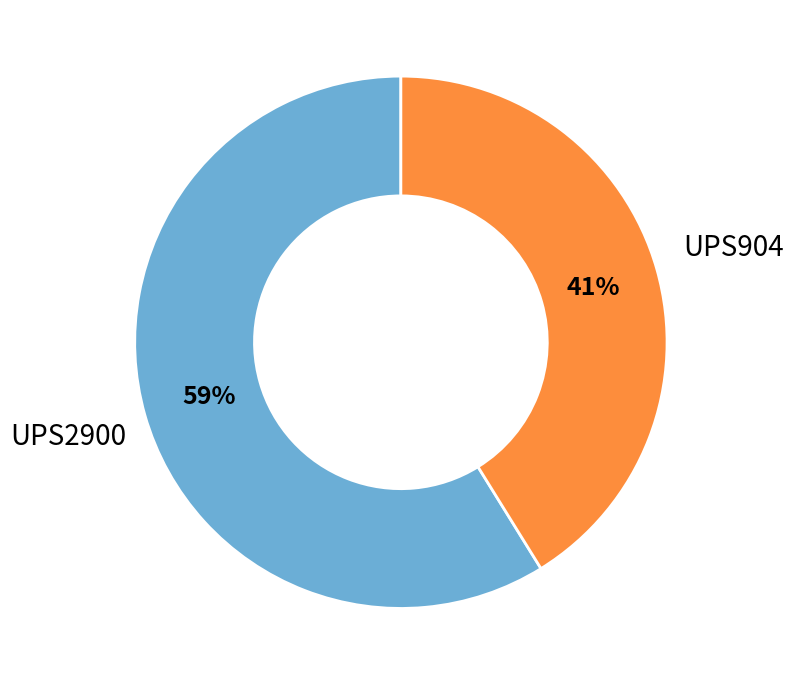

To the nearest percent, what is the average slice percentage?

50%